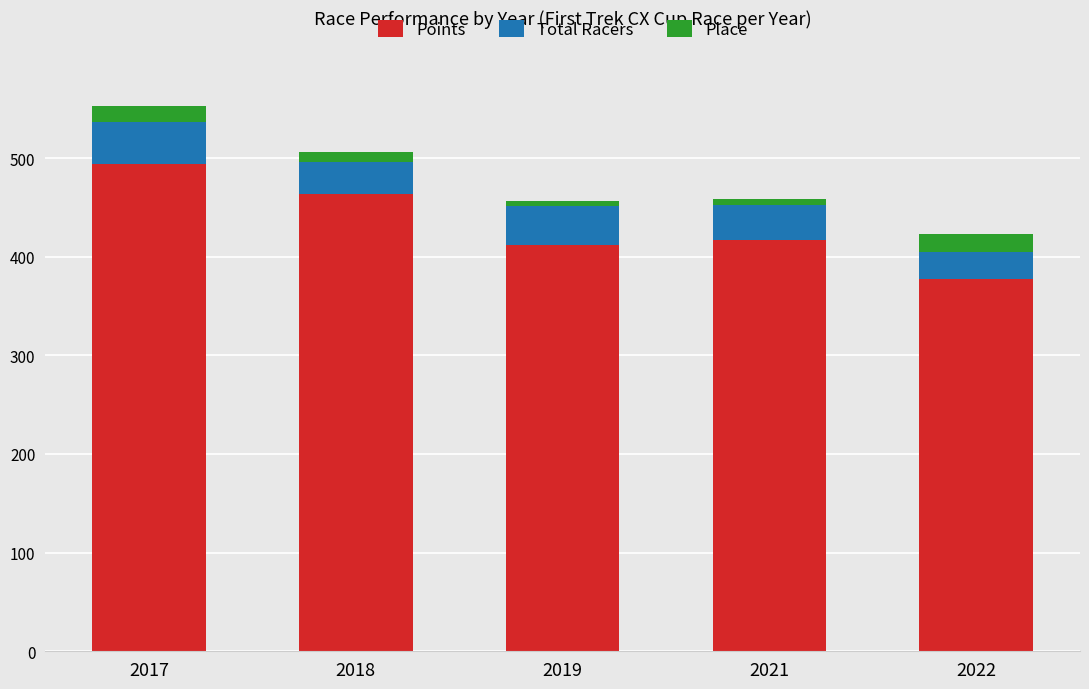

What is the sum of all Points values?

2163.6